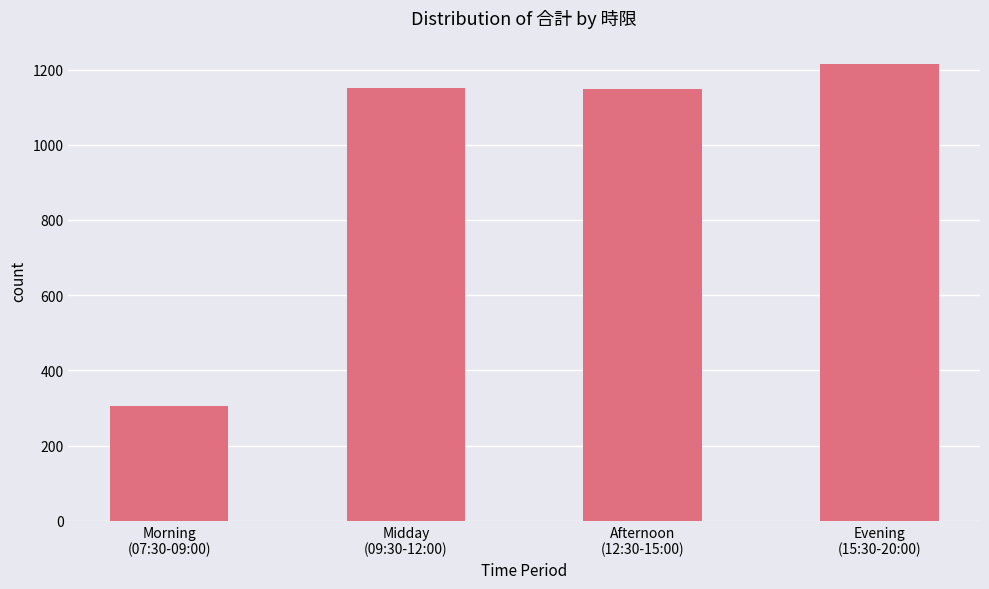

What is the maximum value shown in the chart?

1216